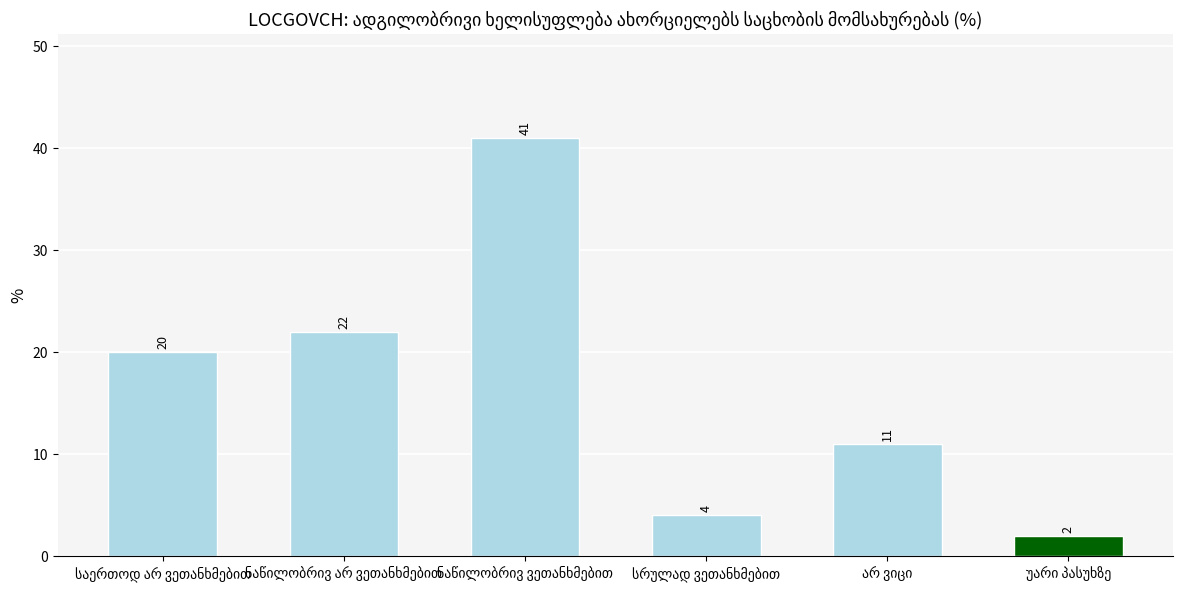

What is the value of the 5th bar from the left?

11